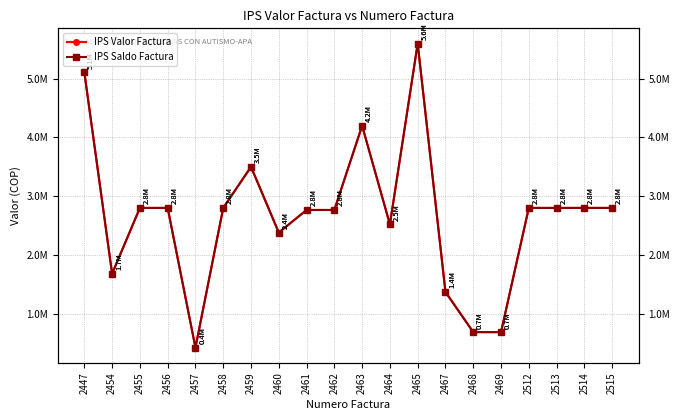

True or false: IPS Saldo Factura and IPS Valor Factura intersect in this chart.

False